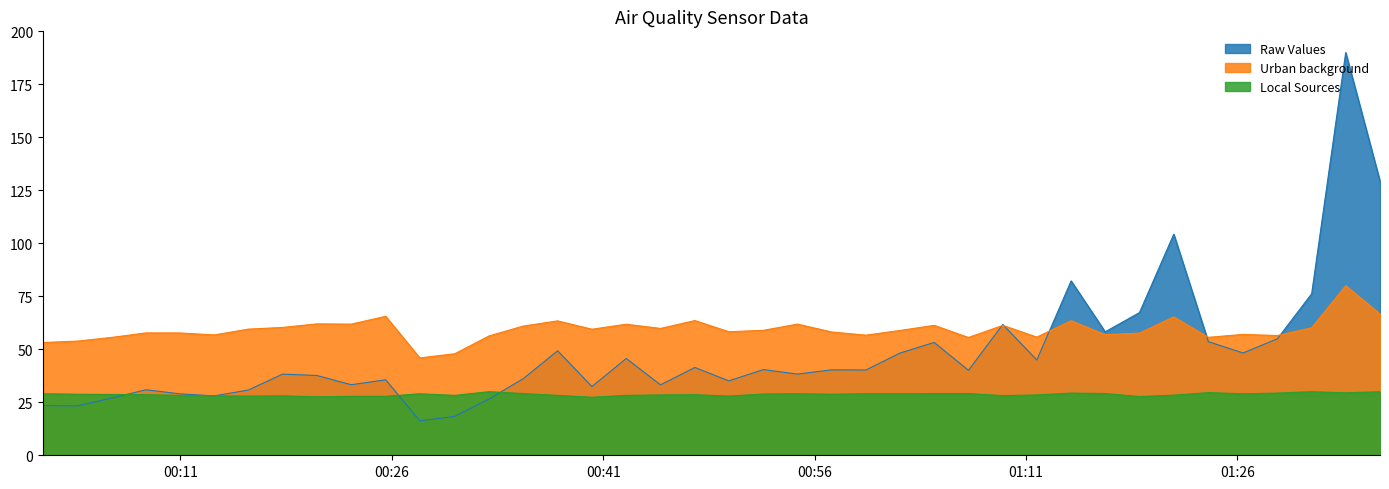

What is the value of the SDS_P1 point at the 28th from the left?

40.1